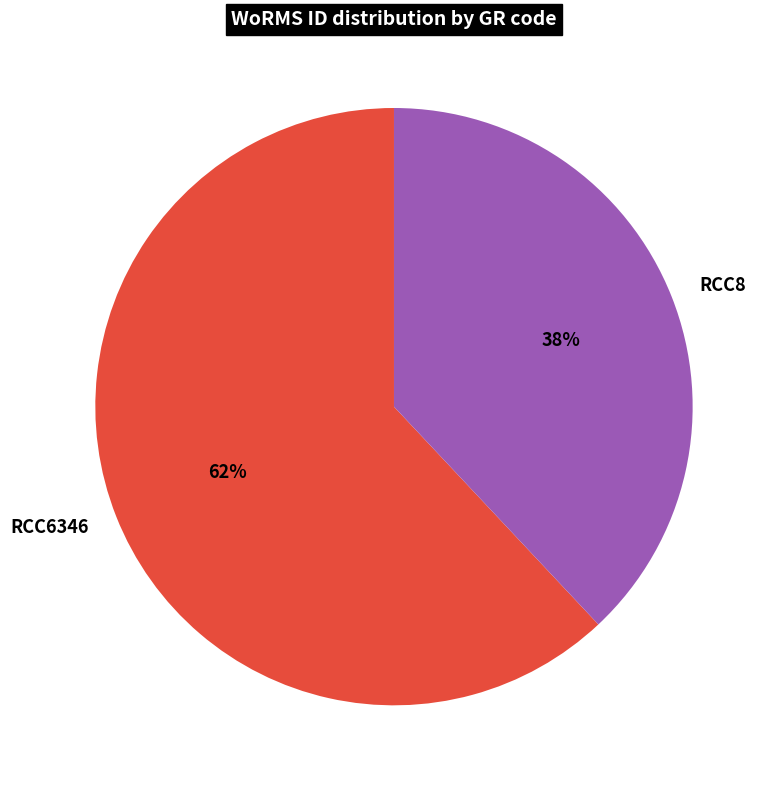

Which has a higher value, RCC6346 or RCC8?

RCC6346